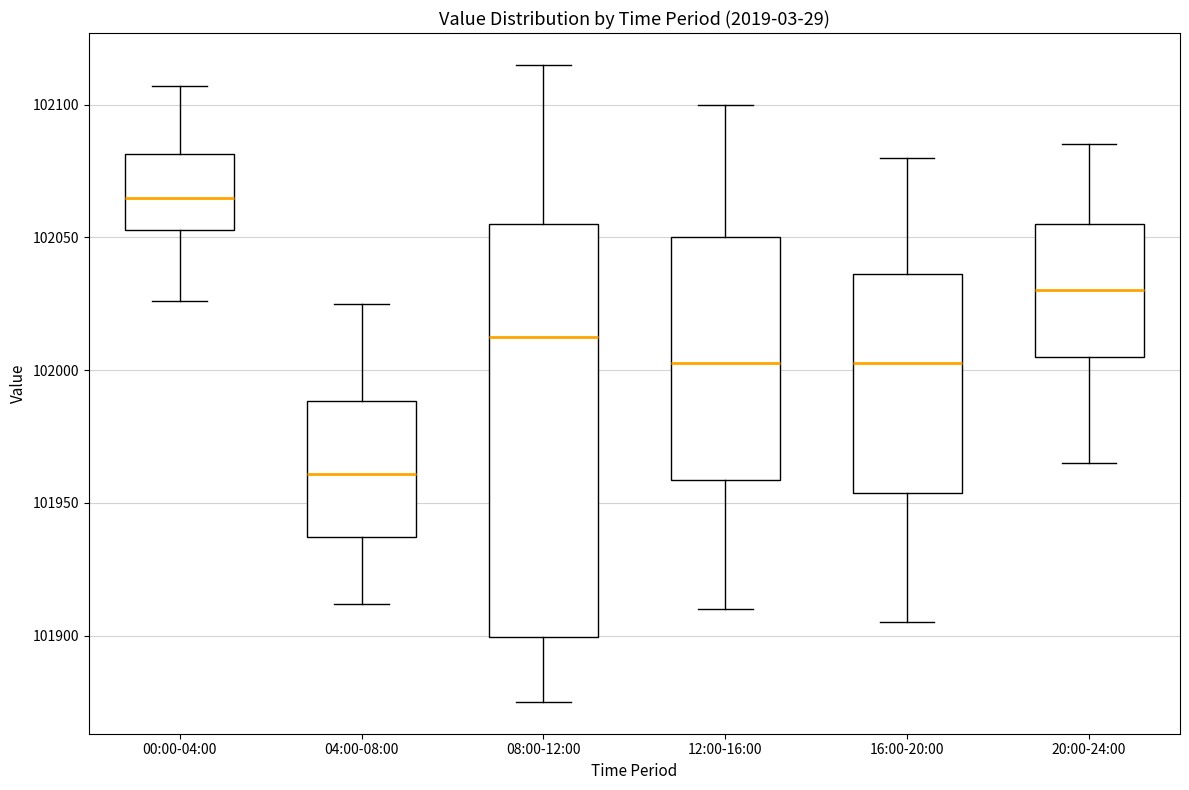

Which box's median line is the lowest?

04:00-08:00